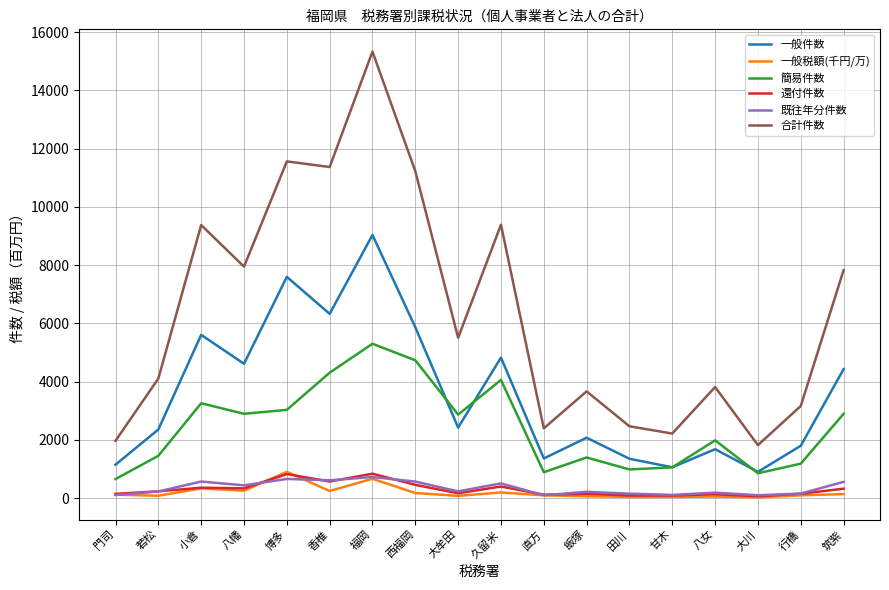

The value of 還付件数 at 八幡 is 332.0. True or false?

True